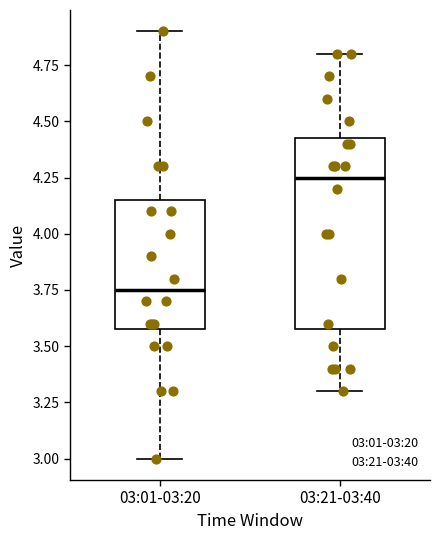

Reading left to right, transcribe this box plot: for each box, give where its median line is, the range the box spans, and where its two whiskers end, as read against the y-axis. The values are not printed on the chart, so give them approximately, as read against the axis.

03:01-03:20: median 3.75, box 3.60 to 4.15, whiskers 3.00 to 4.90
03:21-03:40: median 4.25, box 3.60 to 4.45, whiskers 3.30 to 4.80